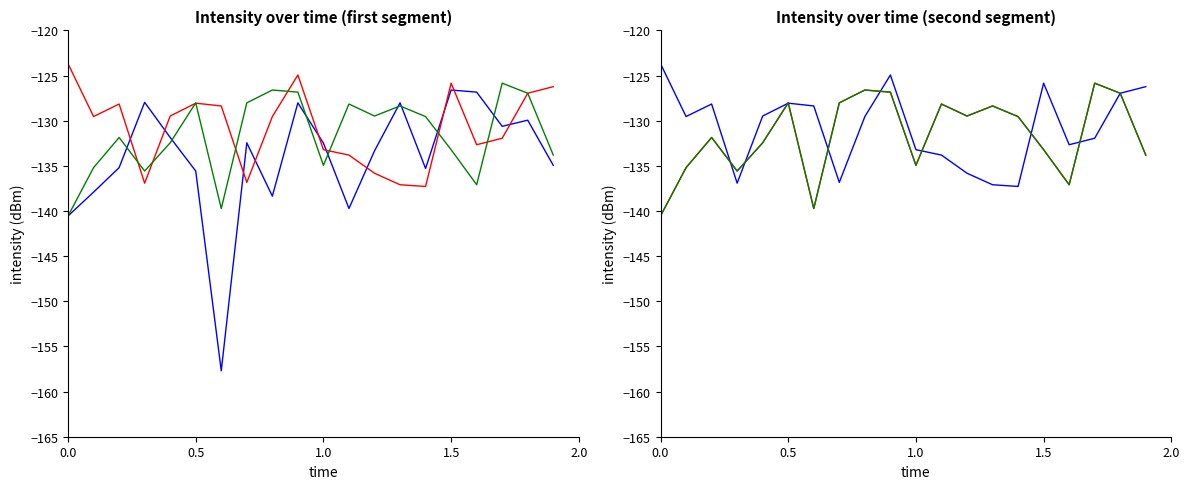

What is the minimum value for trajectory_3?

-140.6